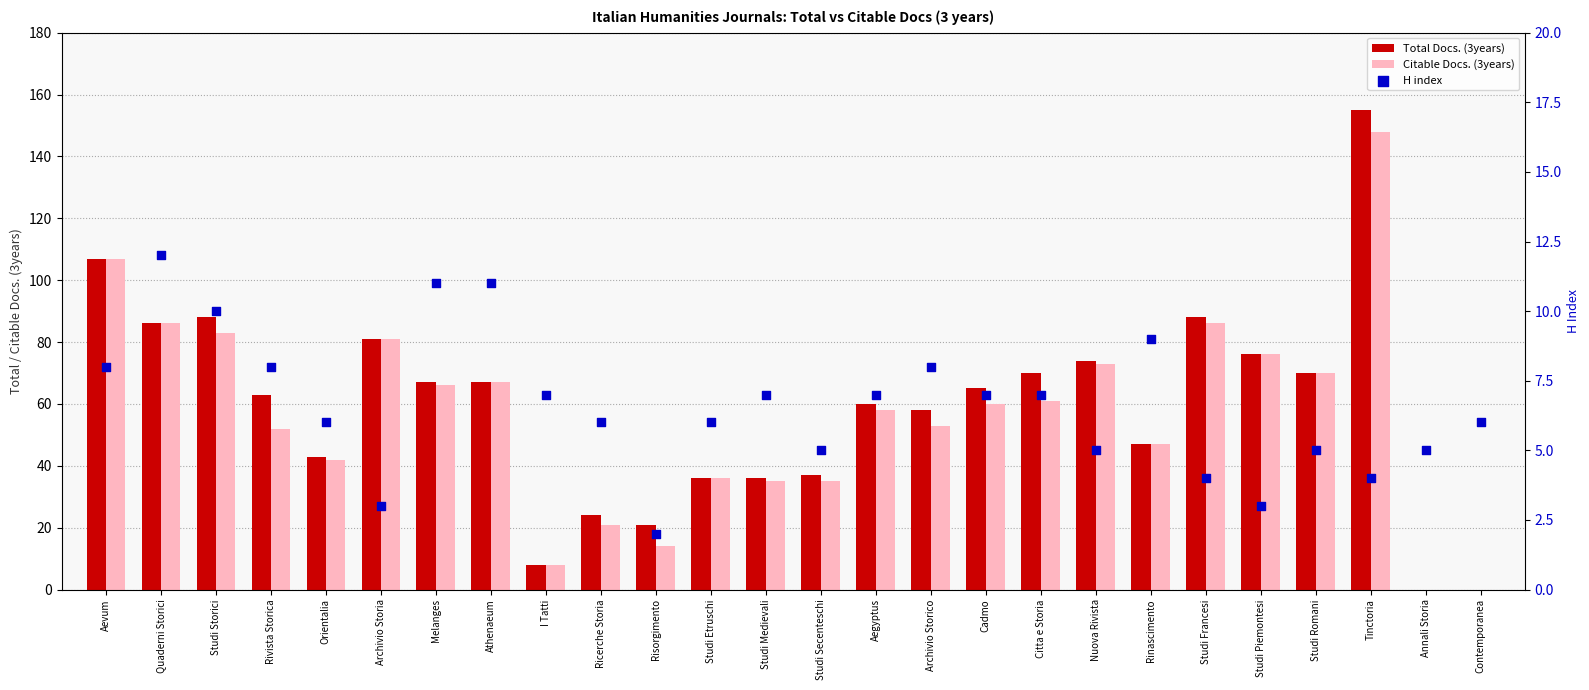

What are all the series names shown in the legend?

Total Docs. (3years), Citable Docs. (3years), H index